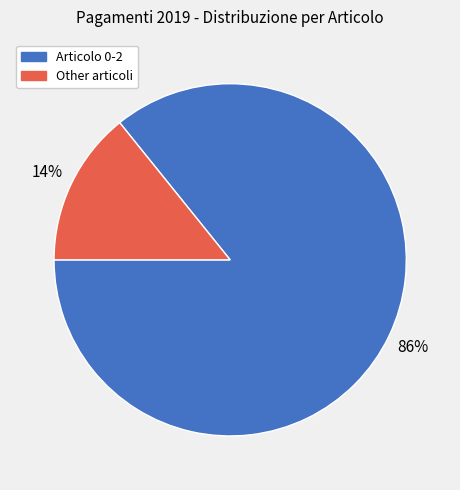

Does any single category account for the majority?

Yes